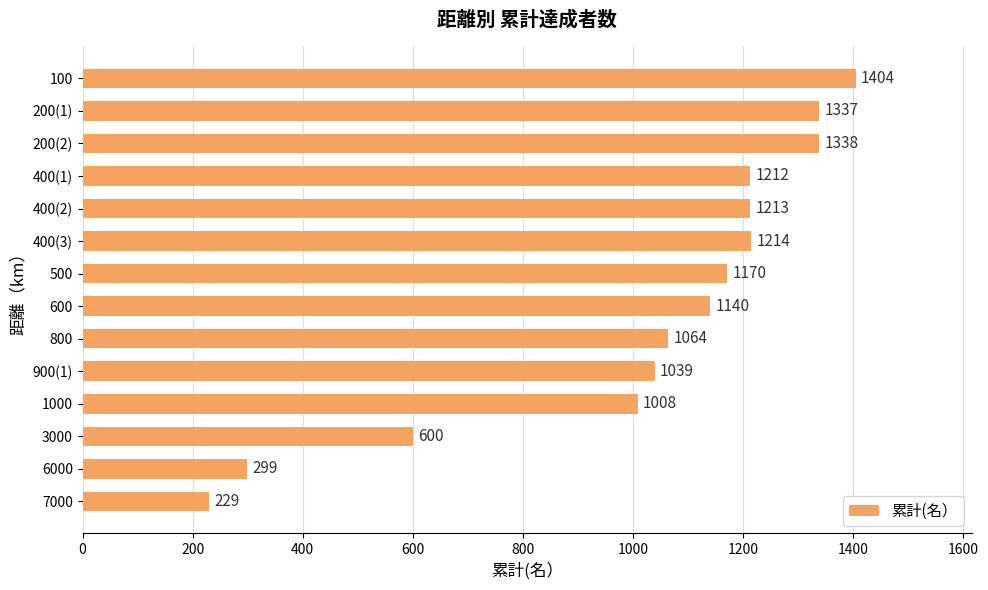

Rank the categories by value from lowest to highest.

7000, 6000, 3000, 1000, 900(1), 800, 600, 500, 400(1), 400(2), 400(3), 200(1), 200(2), 100